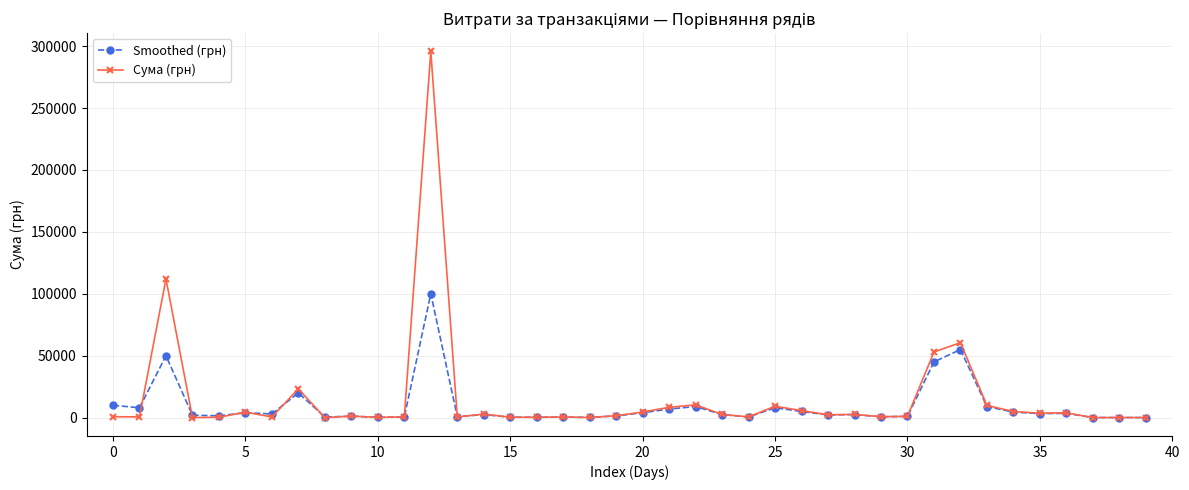

Which series has the largest range (max minus min)?

Сума (грн)